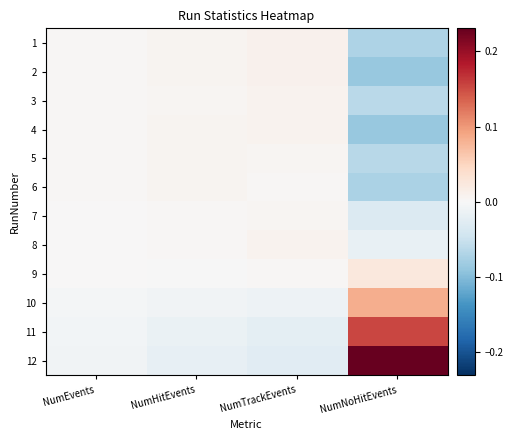

How many categories are shown in the chart?

4